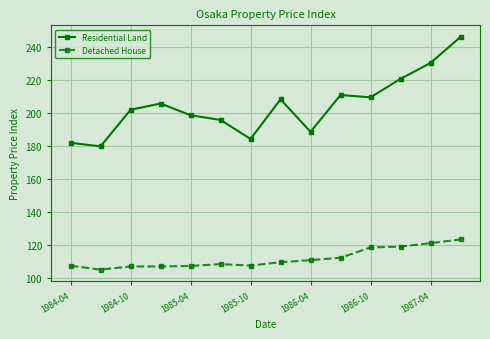

Which series has the largest range (max minus min)?

Residential Land